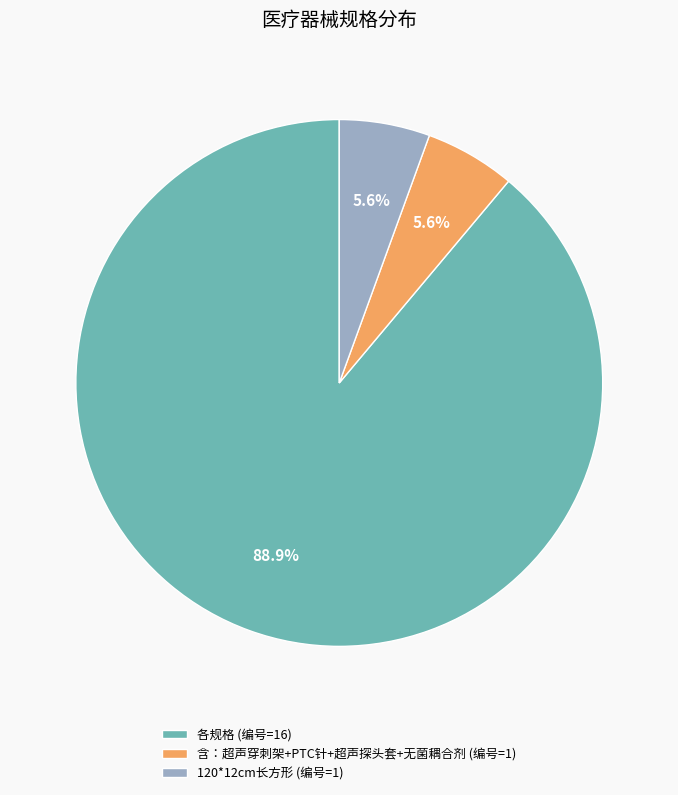

What portion of the pie excludes 120*12cm长方形 (编号=1)?

94.4%